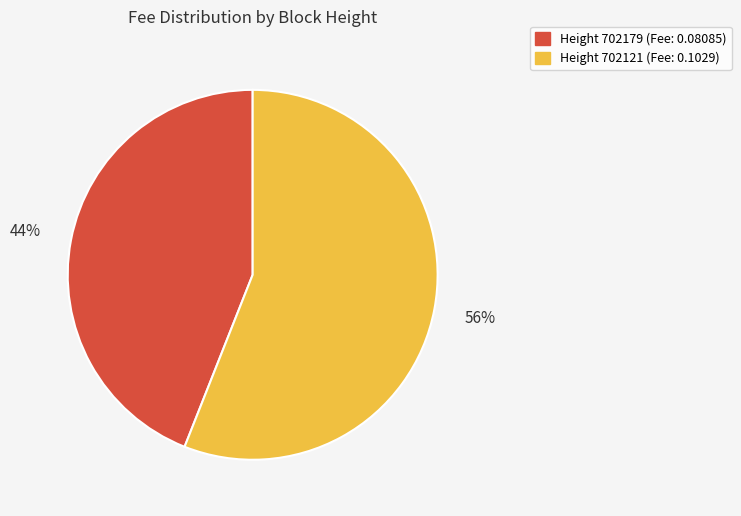

Is there any slice that represents more than half of the pie?

Yes